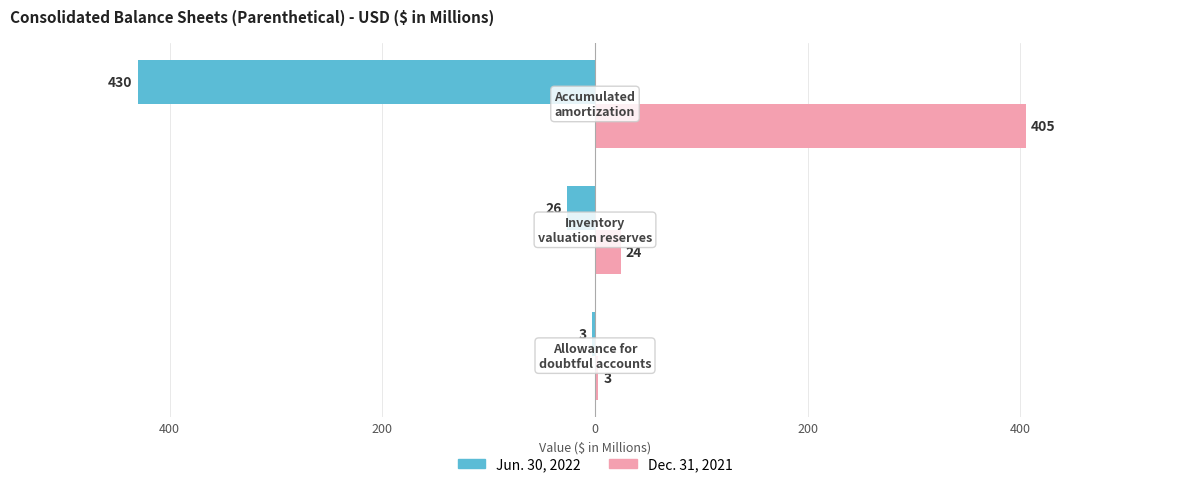

What are all the series names shown in the legend?

Jun. 30, 2022, Dec. 31, 2021